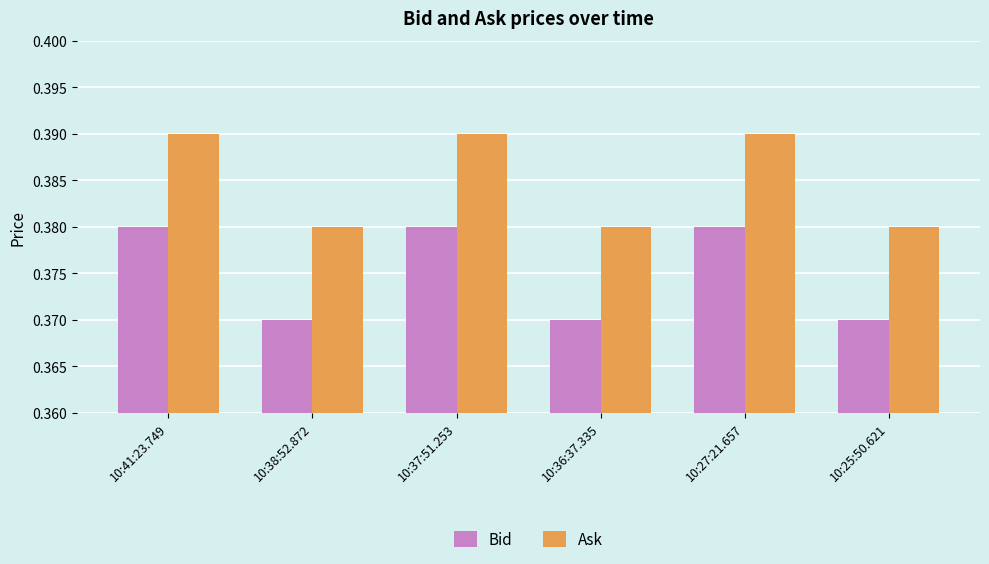

Which series has the largest total across all categories?

Ask